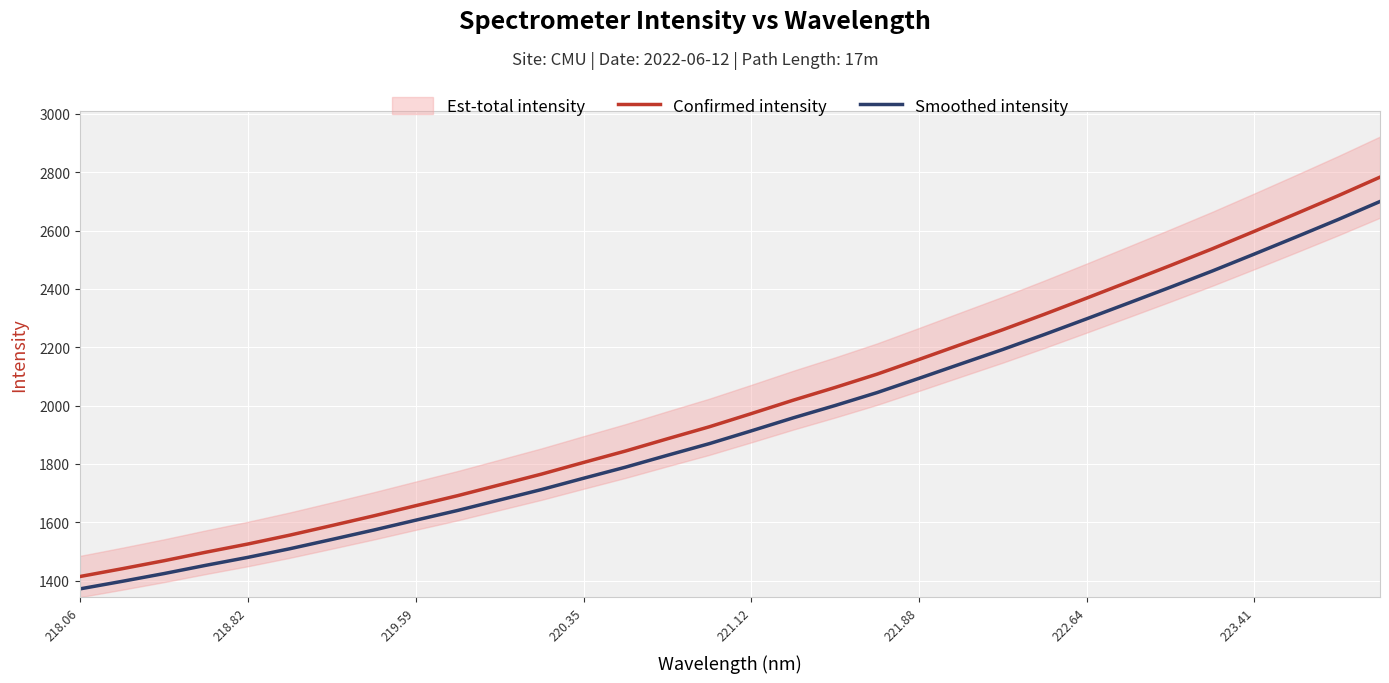

What is the maximum value for Smoothed intensity?

2699.8